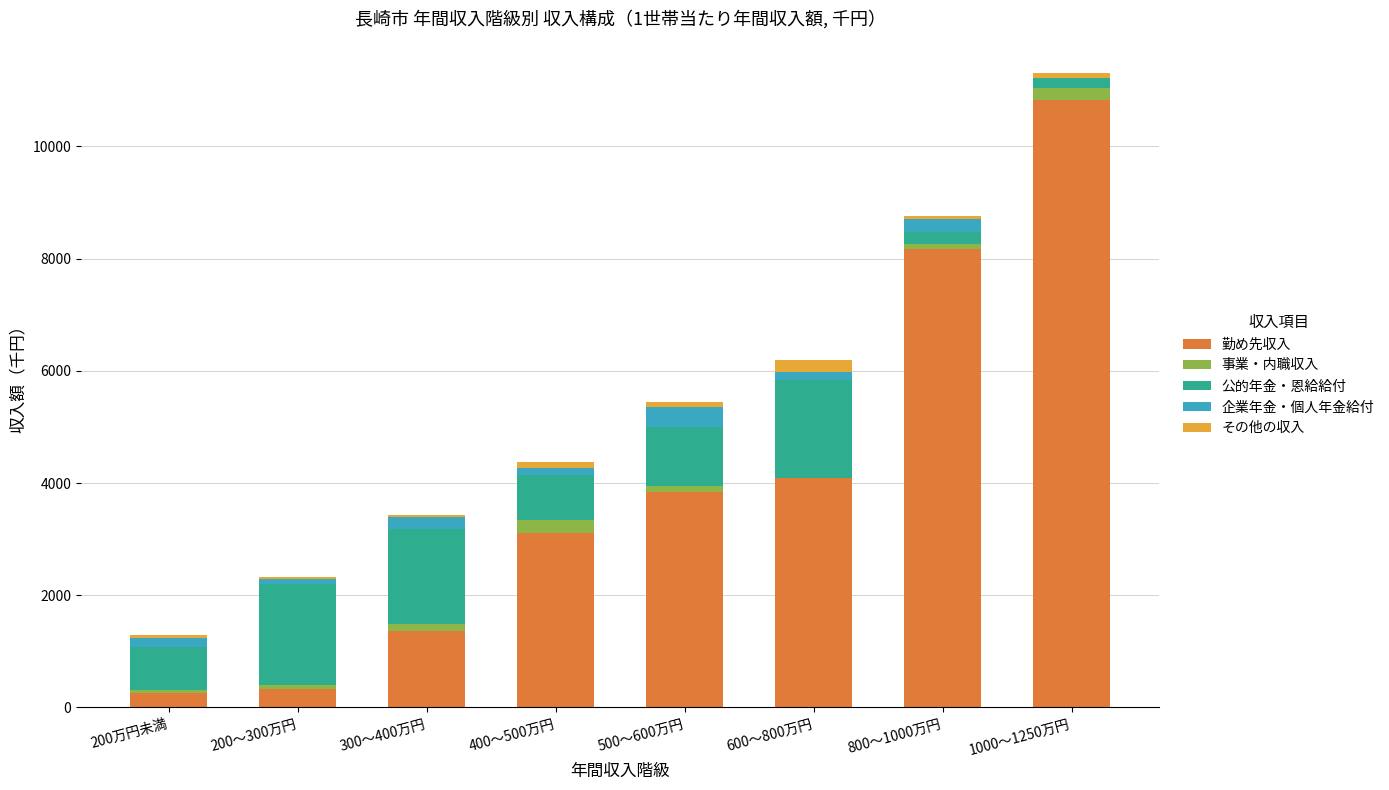

Does the chart contain stacked bars?

Yes